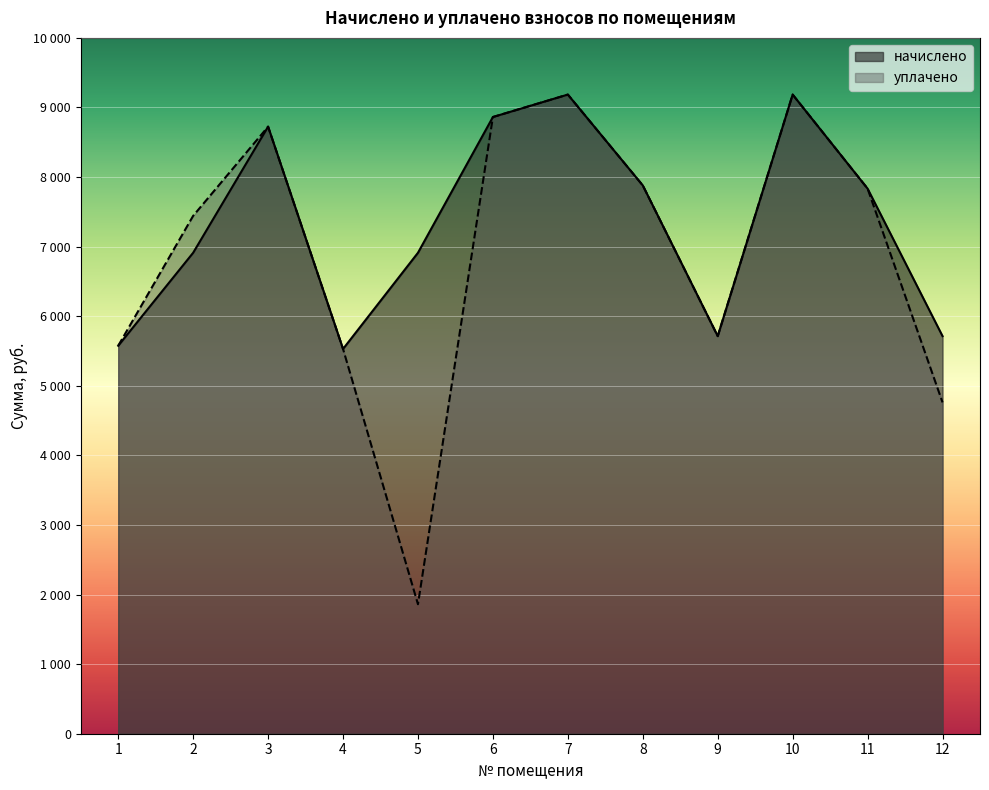

Count the number of data series in this chart.

2